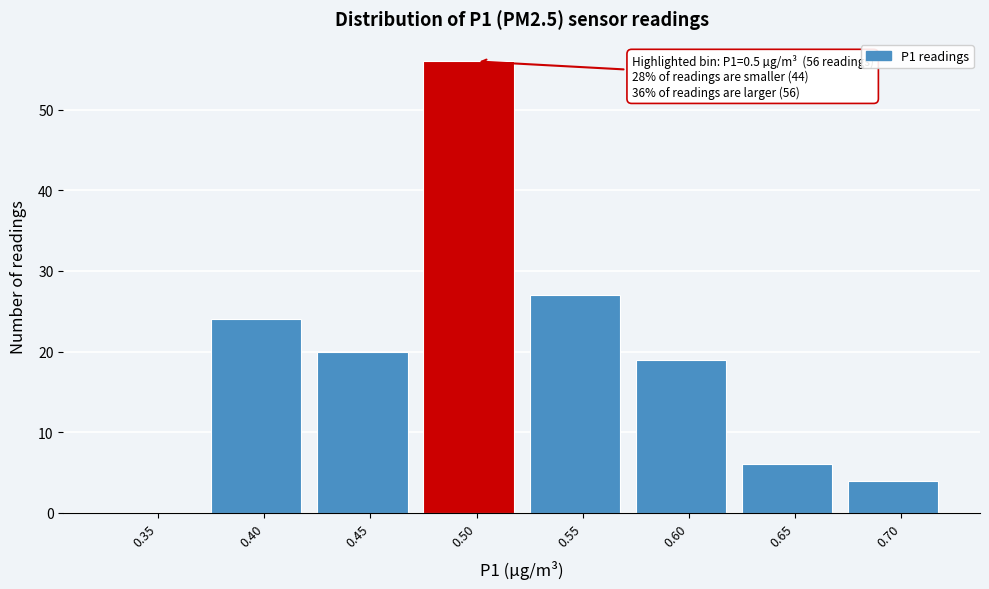

Reading left to right, what are all the values shown in this chart?

0.35=0	0.40=24	0.45=20	0.50=56	0.55=27	0.60=19	0.65=6	0.70=4